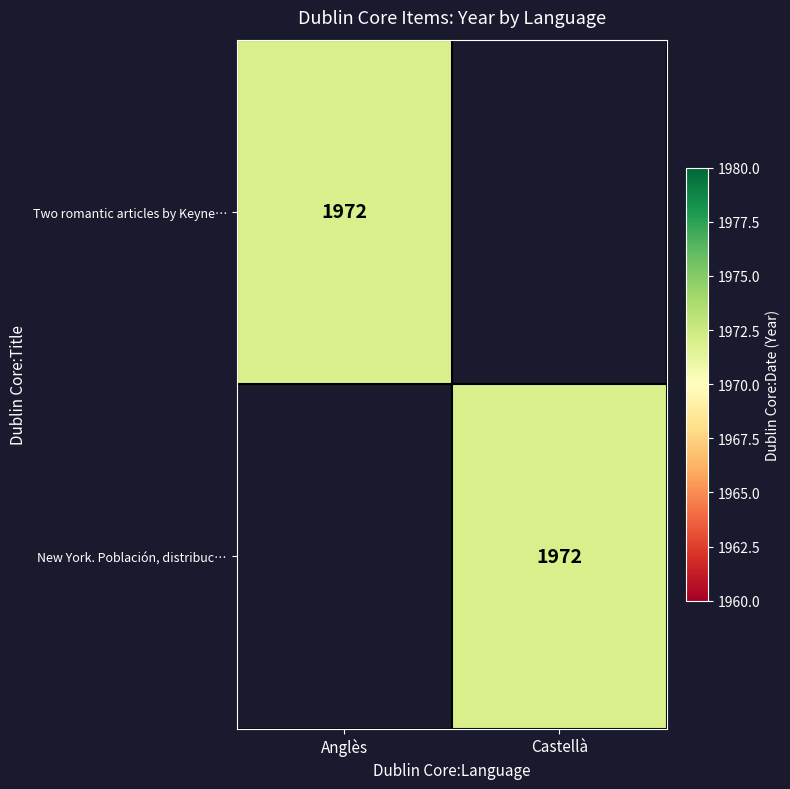

How many distinct data groups are displayed?

2